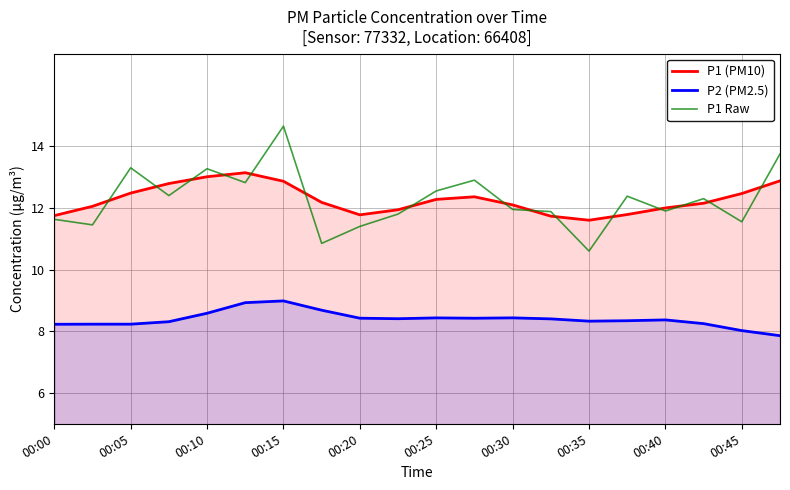

Is it true that P1 (PM10) equals 17.6 at 00:40?

False